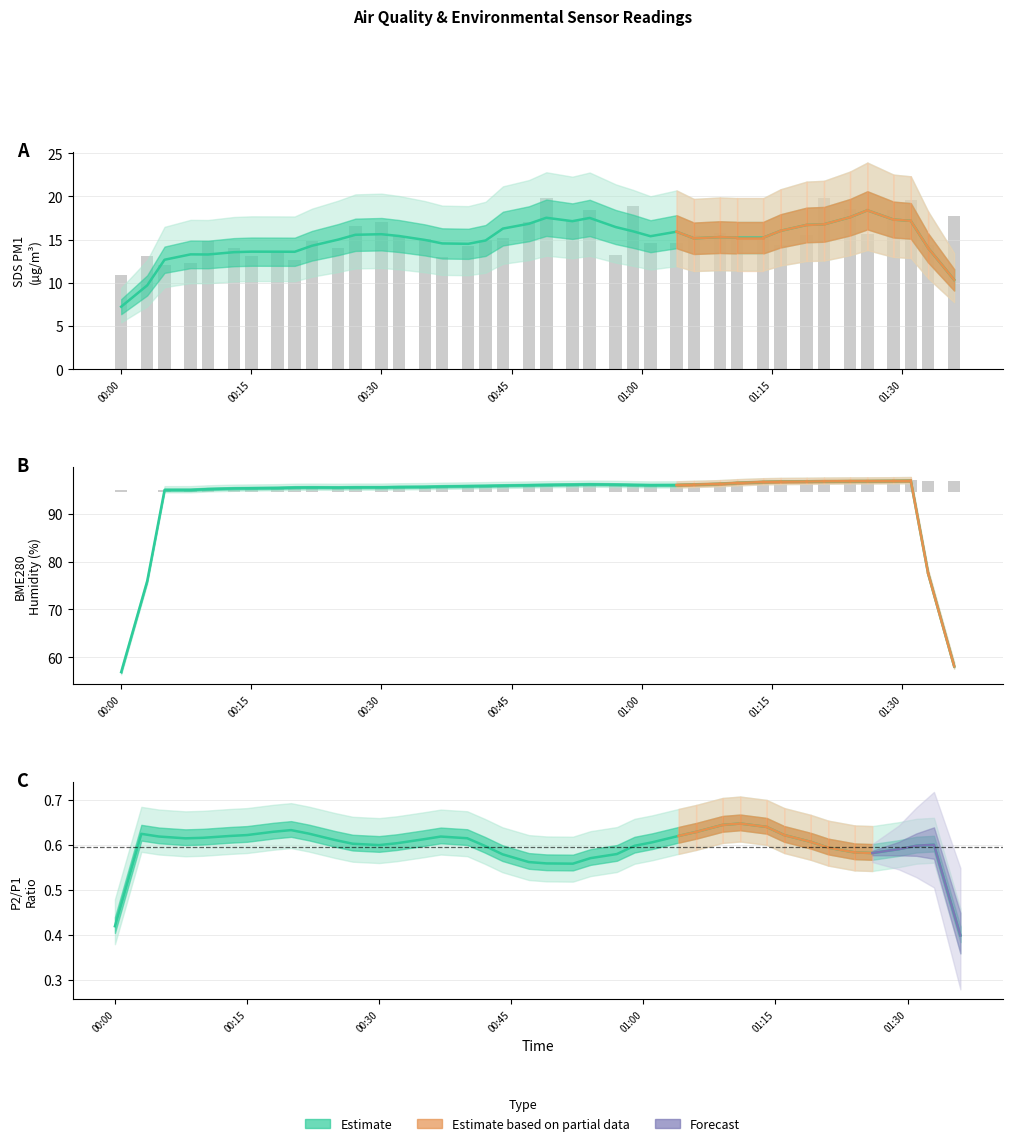

Does the chart contain stacked bars?

No